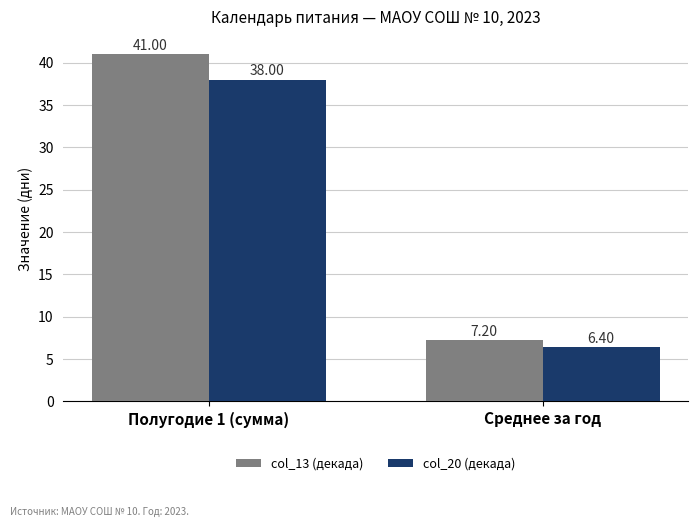

What is the average value of the col_13 (декада) series?

24.1